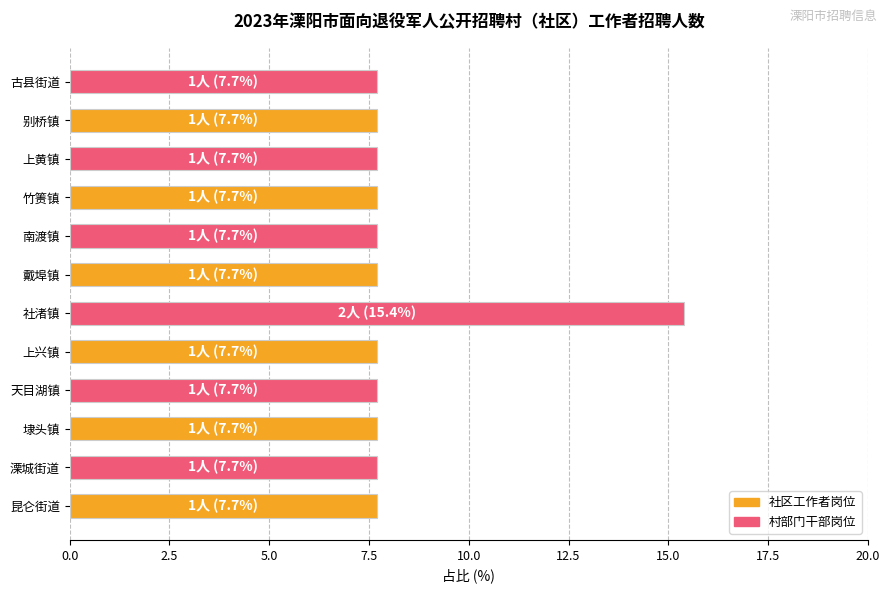

What is the greatest value displayed?

15.4